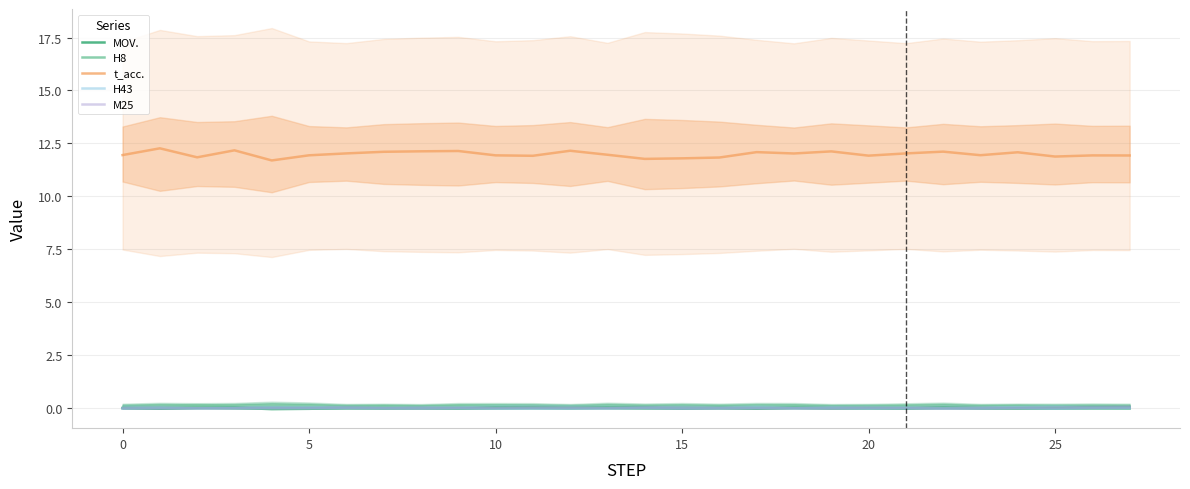

At how many categories does at least one series exceed 2?

28